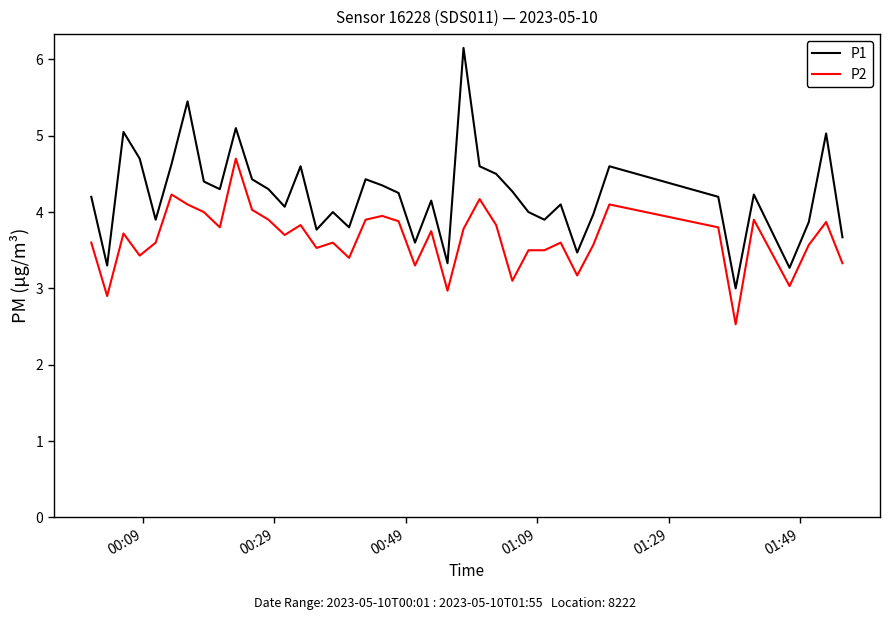

List the series in order of their overall mean, lowest first.

P2, P1